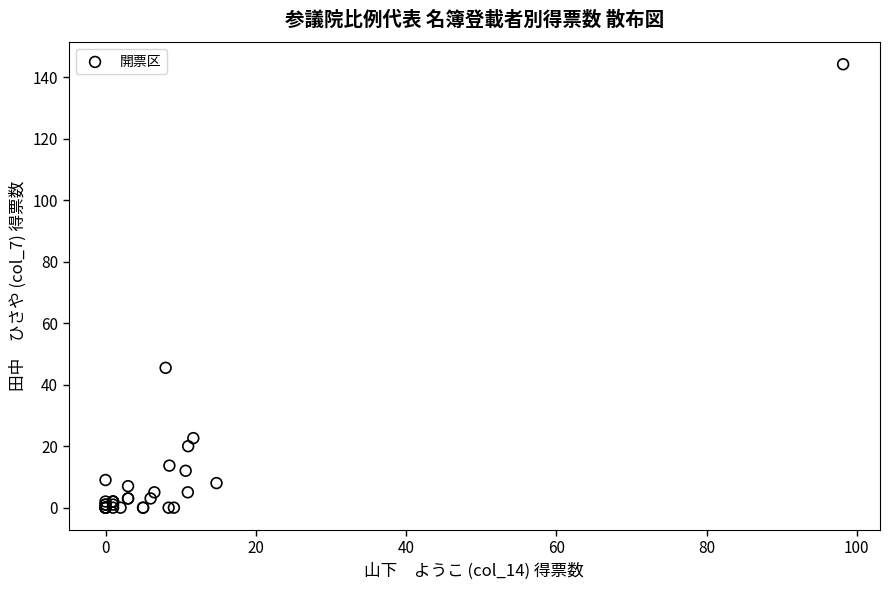

What Y value in the scatter plot is closest to 72?

45.5